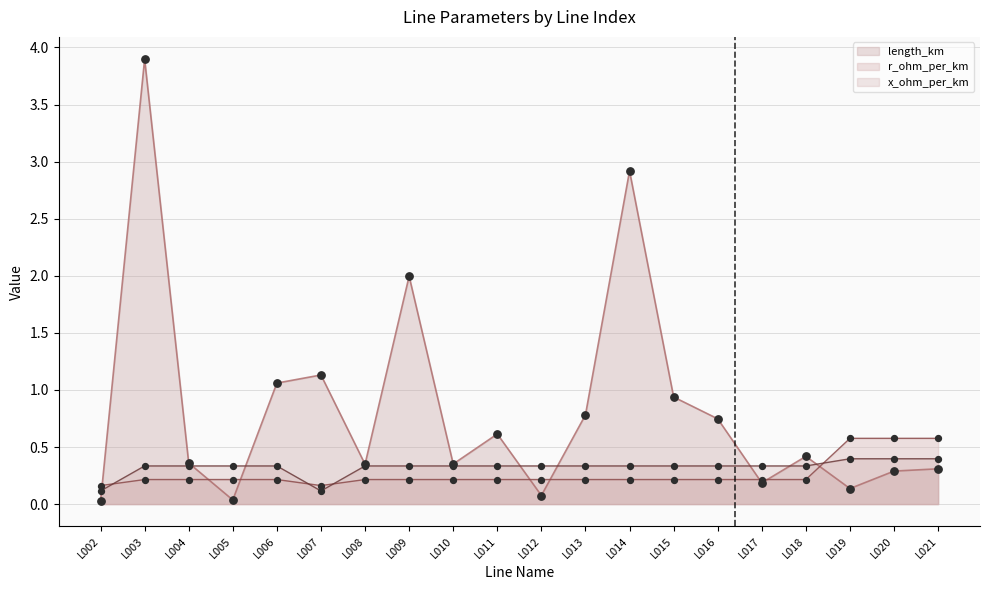

Is the value of x_ohm_per_km at L017 greater than the value of length_km at L004?

No